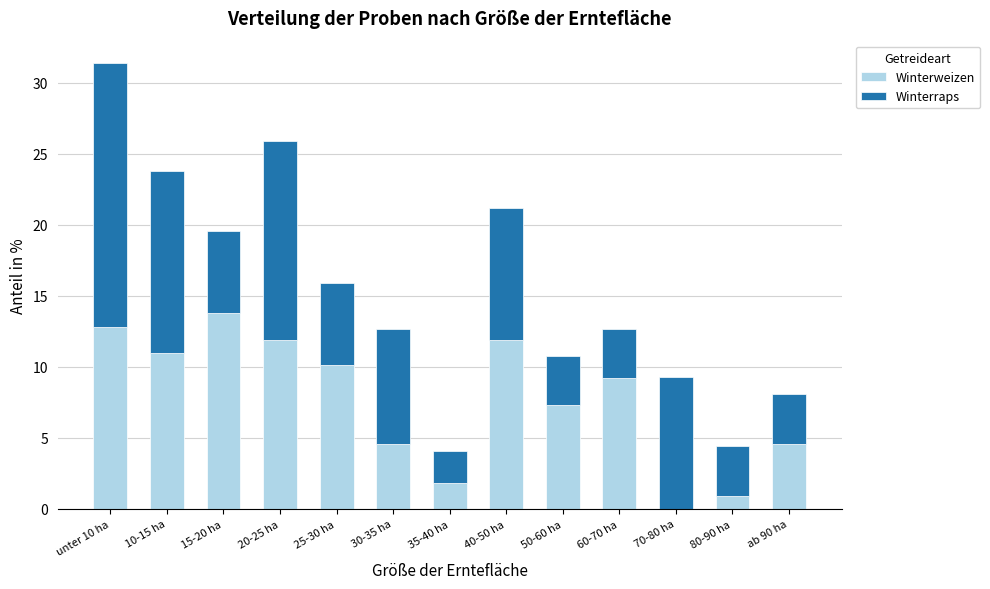

What is the total value across all series at 70-80 ha?

9.3